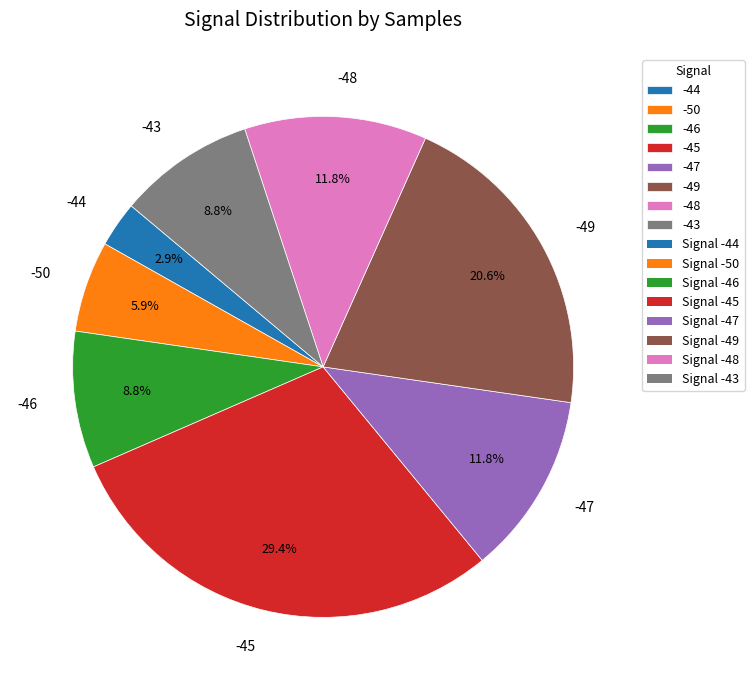

Approximately how many times larger is the value at -45 compared to -50?

5.0